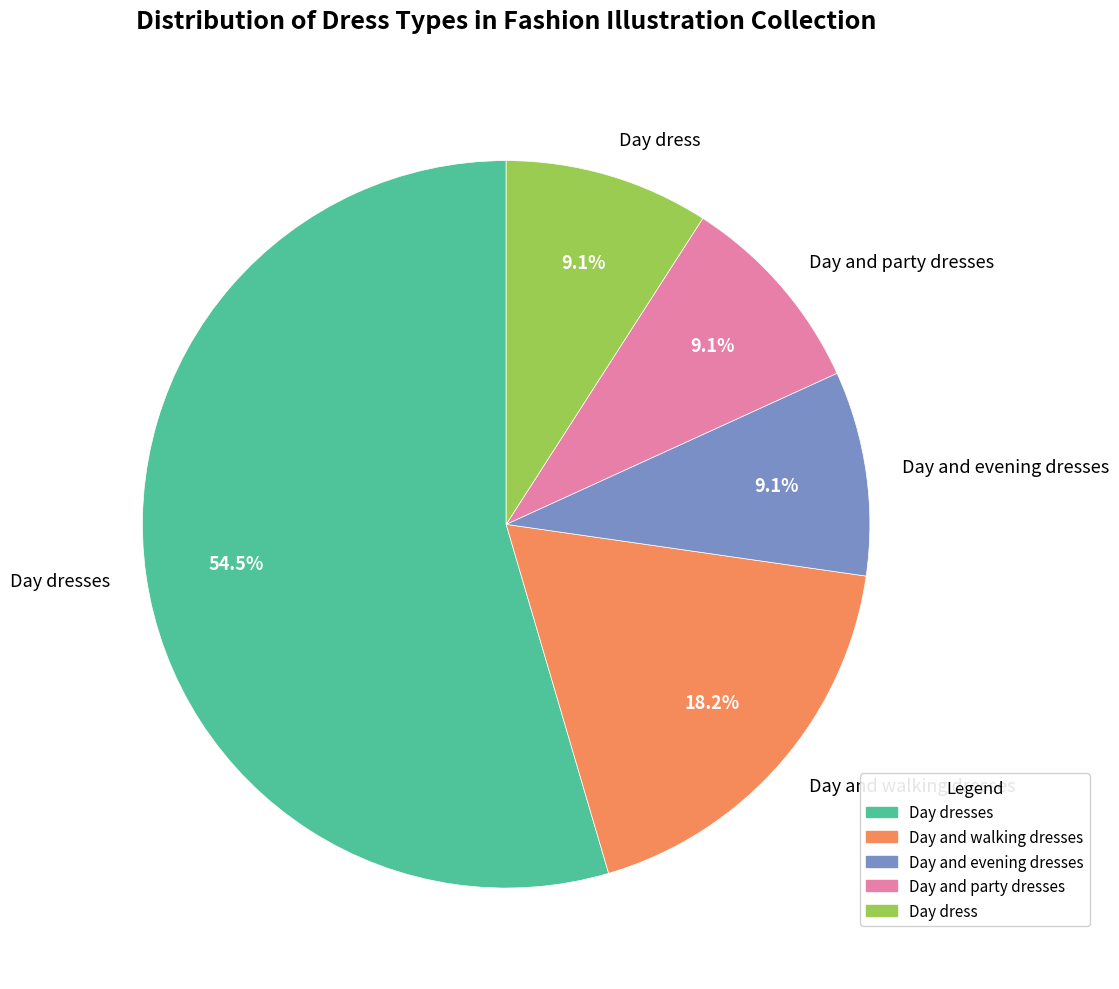

To the nearest percent, what is the average slice percentage?

20%